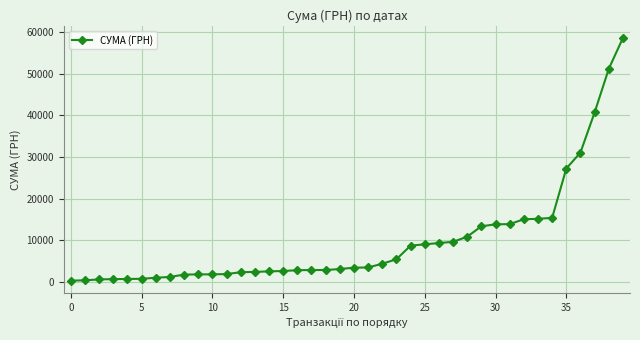

What is the difference between the maximum and minimum values?

58440.9